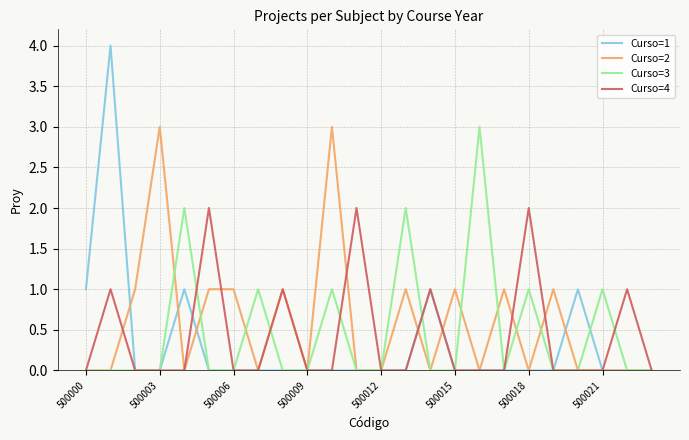

What is the greatest value displayed?

4